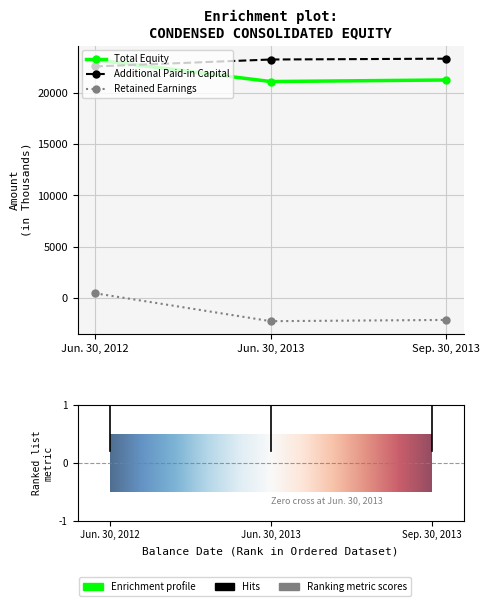

How many series are shown in this chart?

3